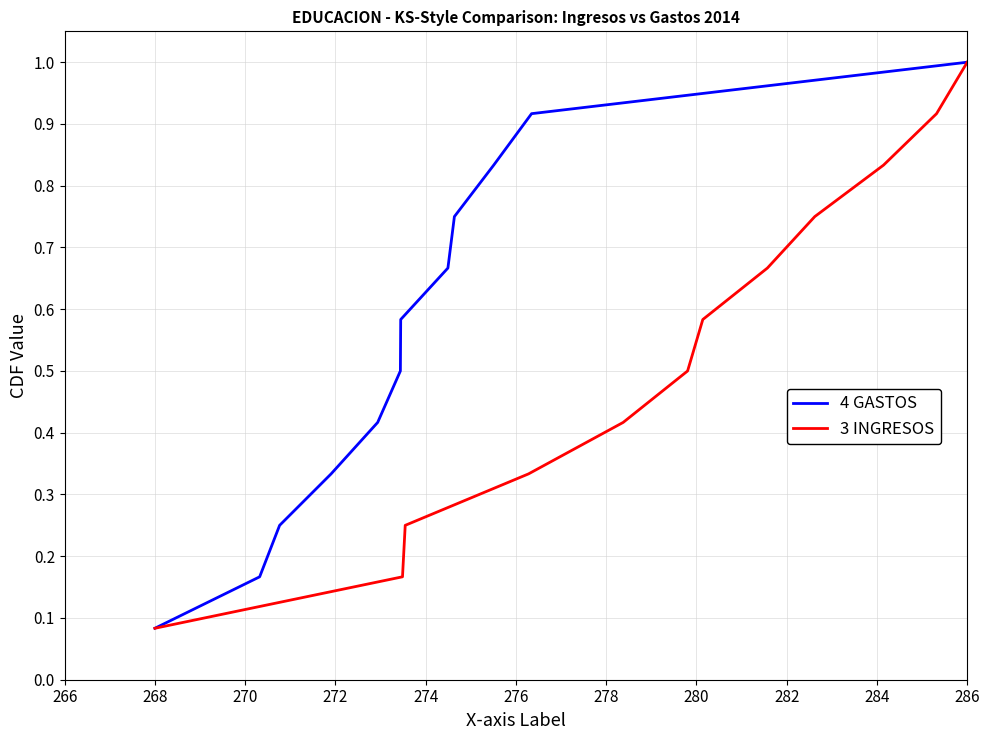

What is the highest value of the 3 INGRESOS series?

1.0